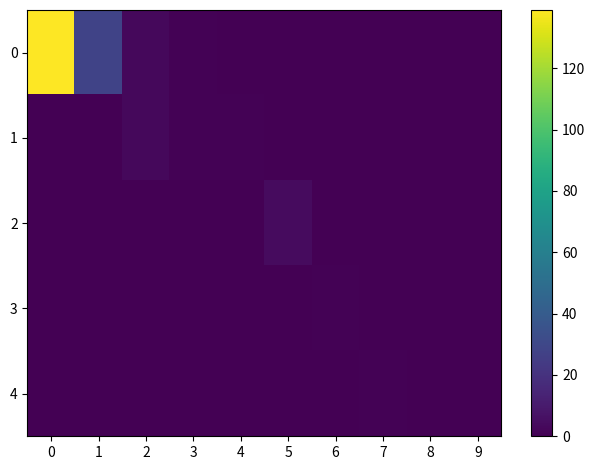

Rank the series by their maximum value, from highest to lowest.

0, 2, 1, 3, 4